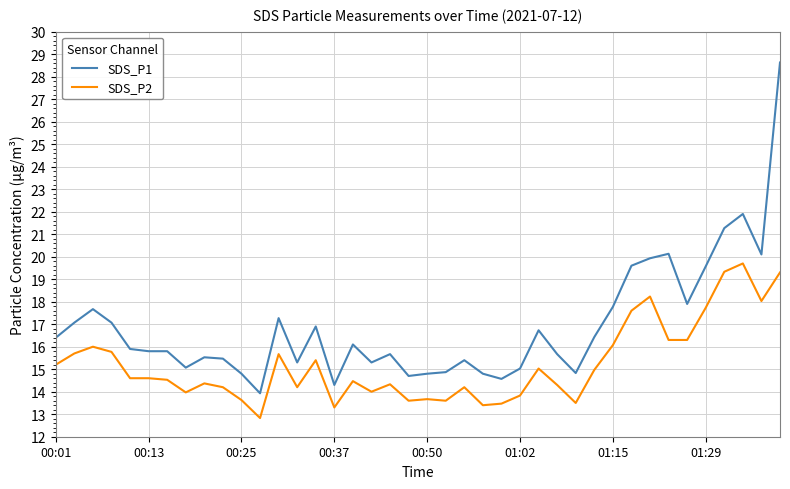

What is the difference between the maximum and minimum values in the SDS_P2 series?

6.9